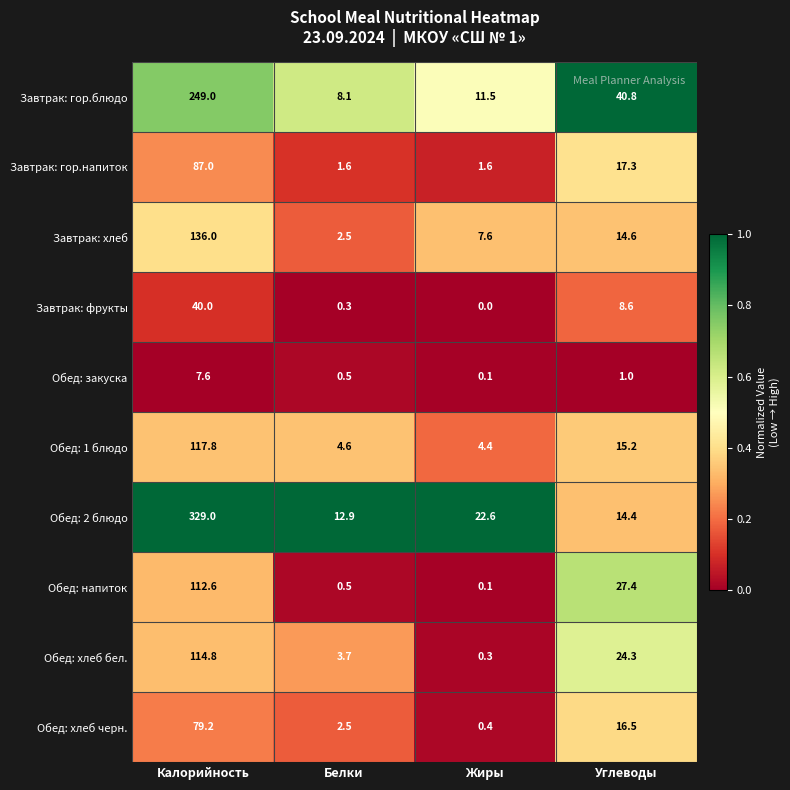

What is the minimum value for Завтрак: гор.напиток?

1.6